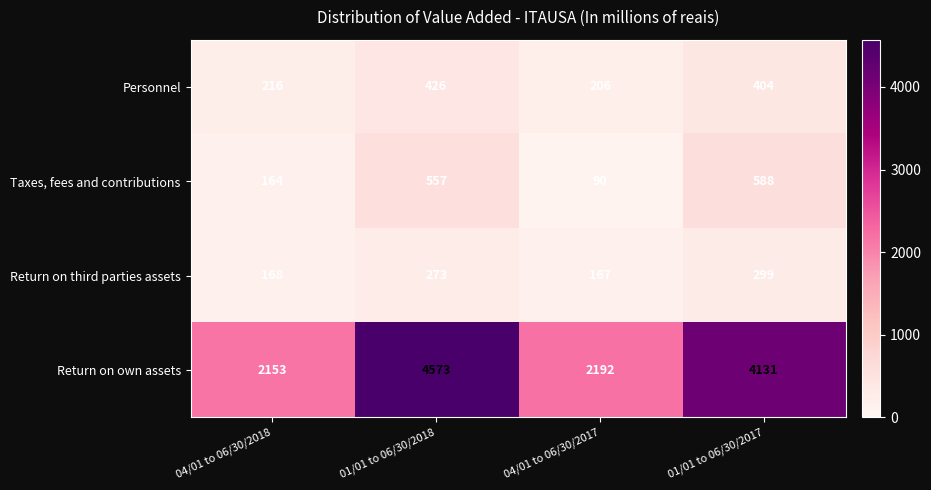

At 04/01 to 06/30/2017, list the series in order from largest to smallest.

Return on own assets, Personnel, Return on third parties assets, Taxes, fees and contributions